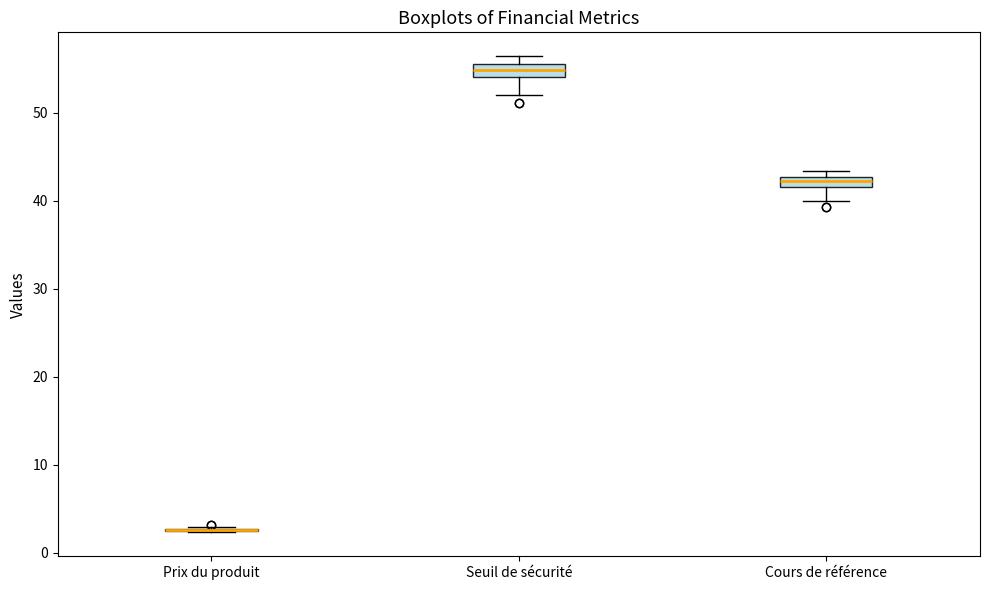

Where is the lower edge of the box for Seuil de sécurité on the y-axis? The values are not printed on the chart, so give them approximately, as read against the axis.

54